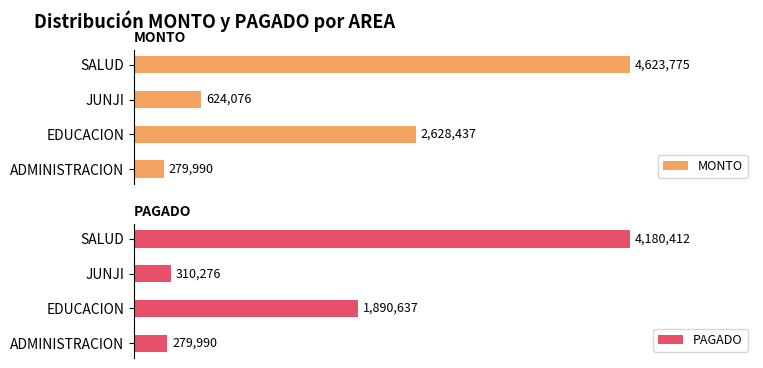

Where is MONTO nearest to the value 2451882?

EDUCACION